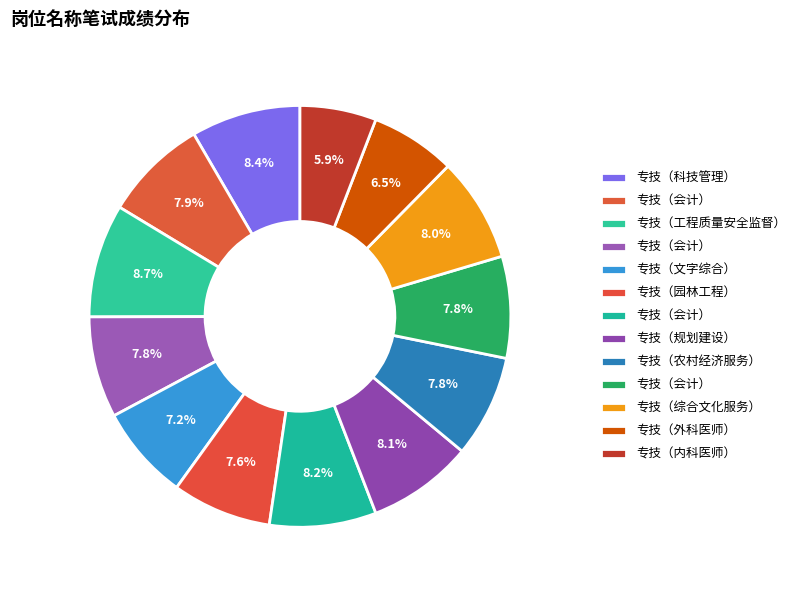

How many segments does this pie chart have?

13